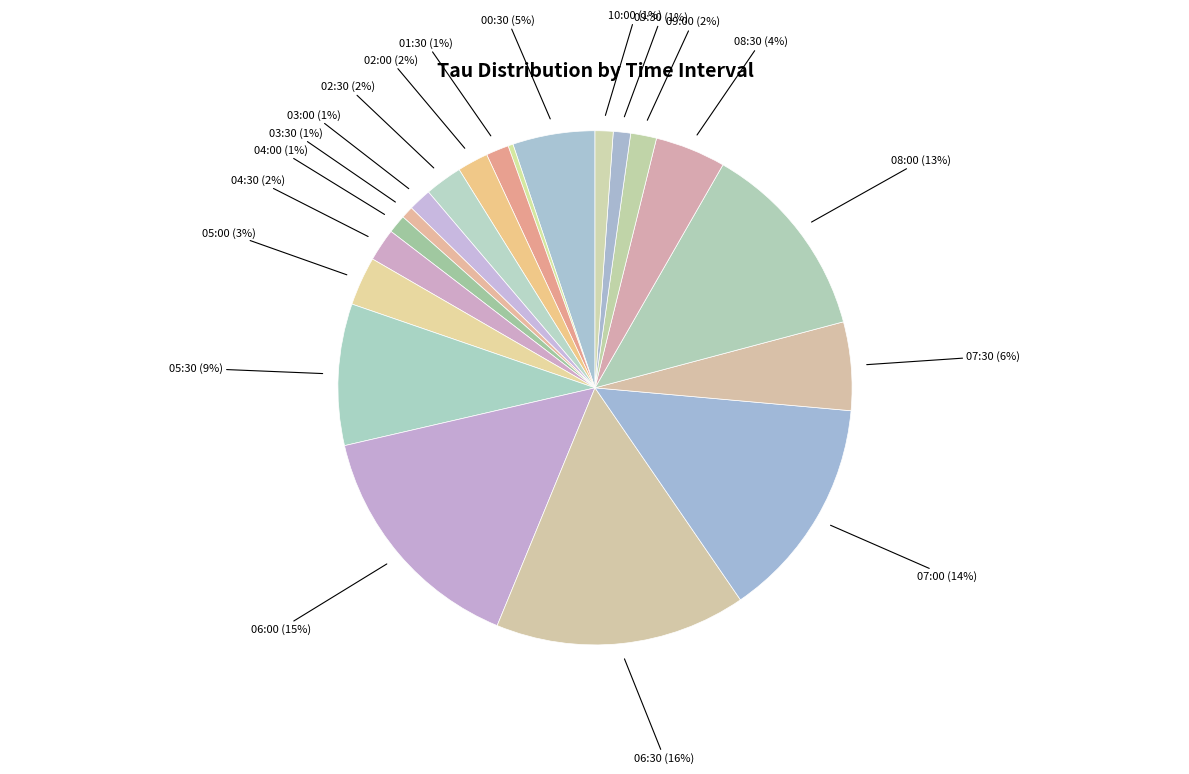

Count the number of slices in the pie.

20